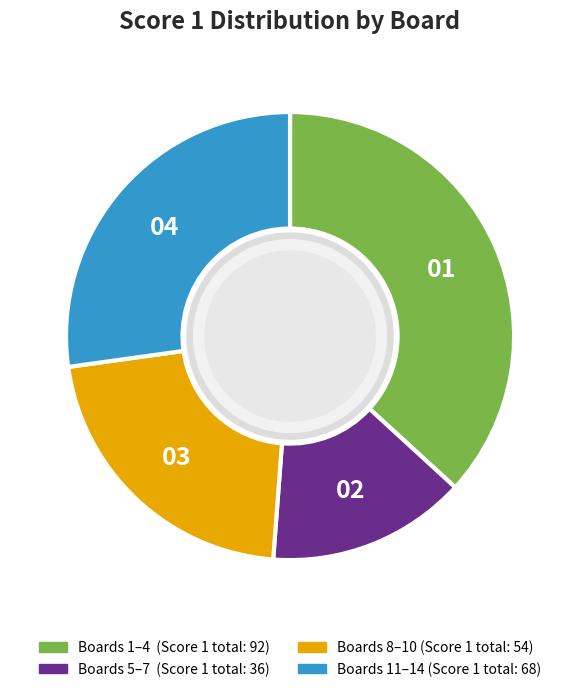

How many slices are in this pie chart?

4